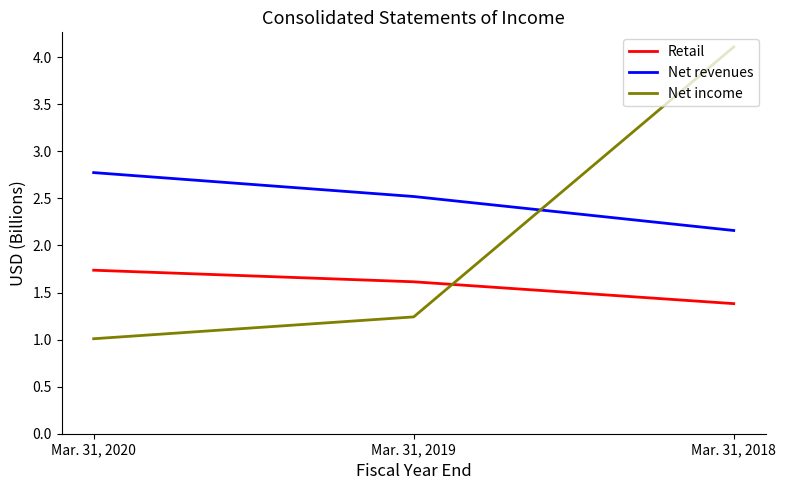

At how many categories does at least one series exceed 3?

1